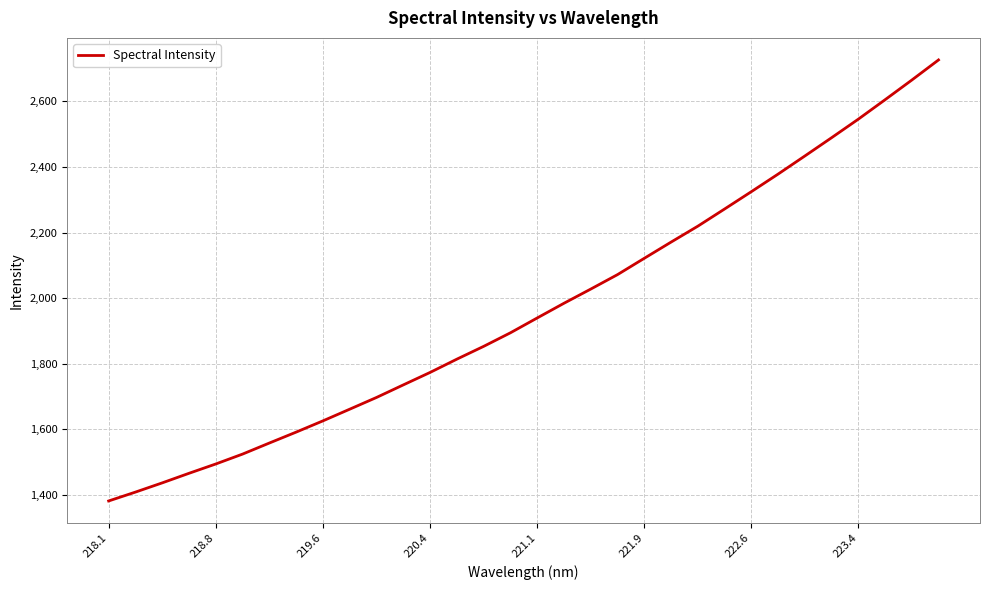

What is the difference between the maximum and minimum values?

1344.8